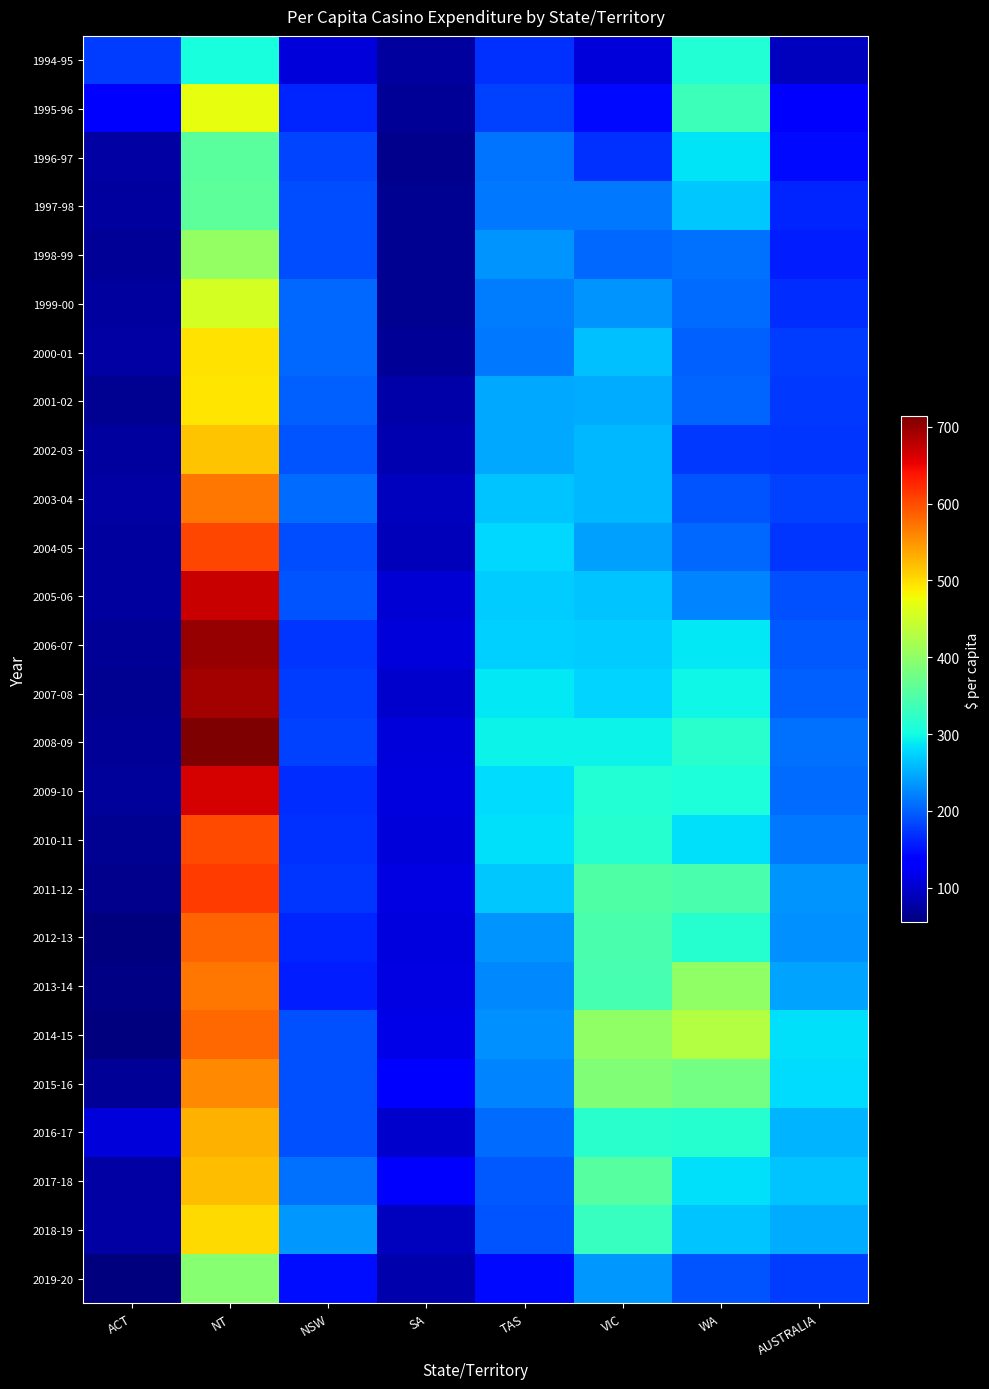

Which category has the lowest value across all series?

ACT